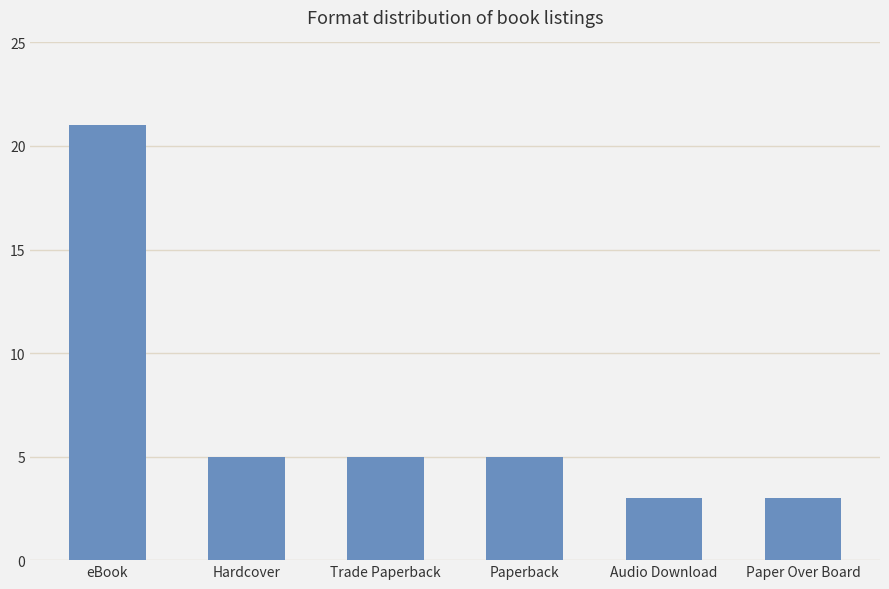

Approximately how many times larger is the value at eBook compared to Paper Over Board?

7.0